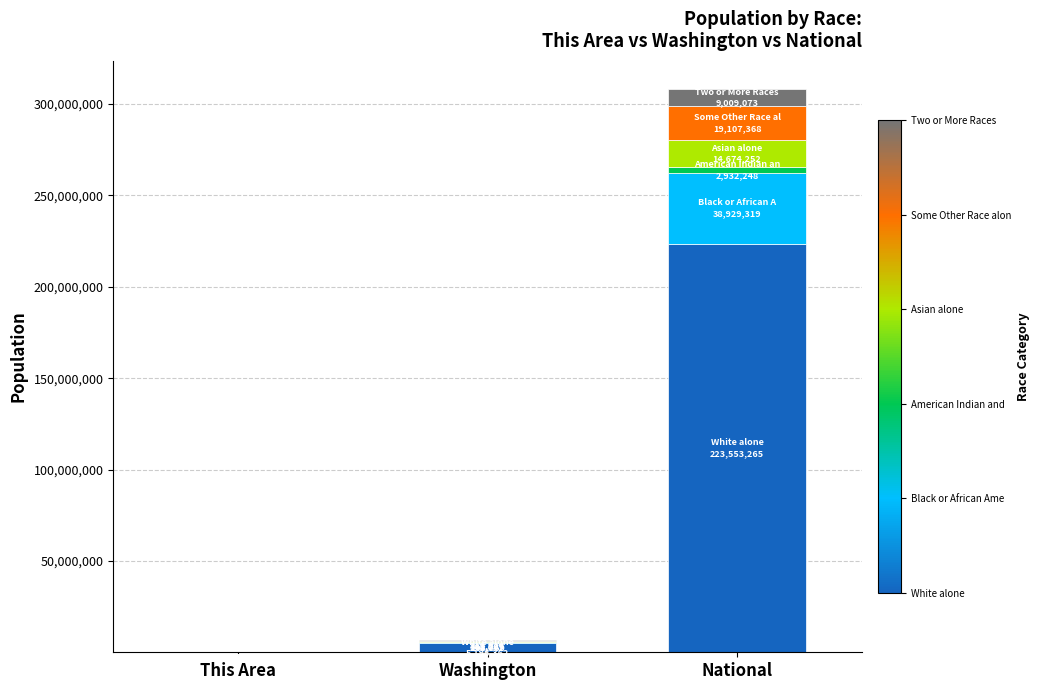

At which category is the sum across all series the highest?

National